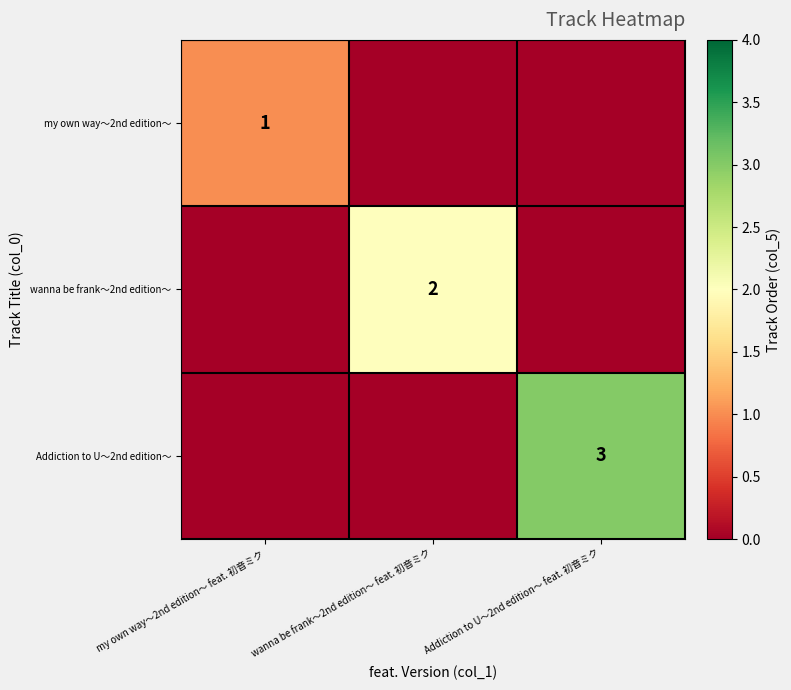

Which label corresponds to the largest value in the chart?

Addiction to U～2nd edition～ feat. 初音ミク